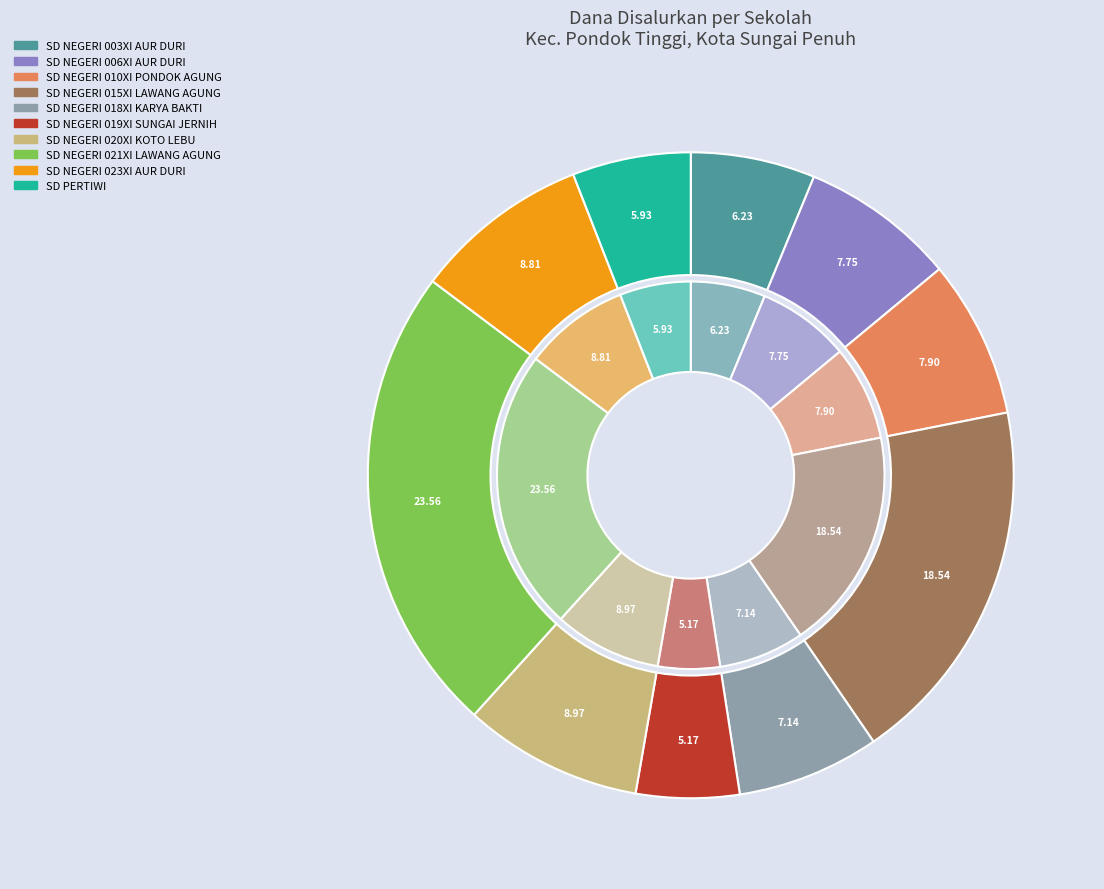

Rank the categories by value from highest to lowest.

SD NEGERI 021XI LAWANG AGUNG, SD NEGERI 015XI LAWANG AGUNG, SD NEGERI 020XI KOTO LEBU, SD NEGERI 023XI AUR DURI, SD NEGERI 010XI PONDOK AGUNG, SD NEGERI 006XI AUR DURI, SD NEGERI 018XI KARYA BAKTI, SD NEGERI 003XI AUR DURI, SD PERTIWI, SD NEGERI 019XI SUNGAI JERNIH